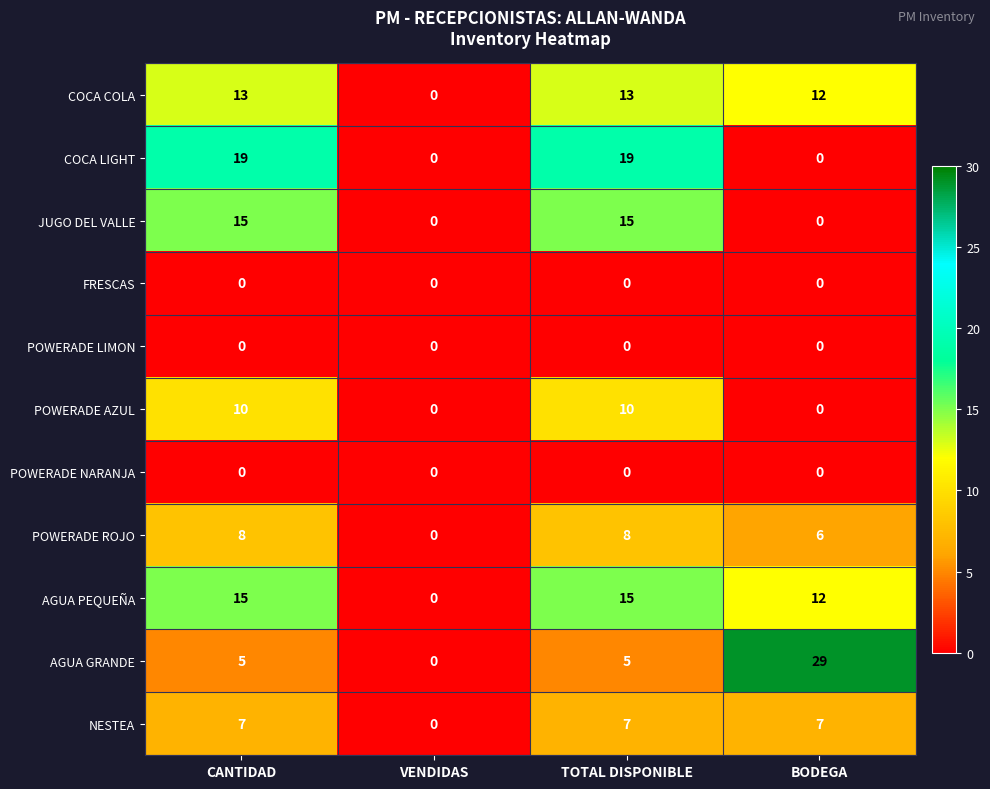

Which series has the largest total across all categories?

AGUA PEQUEÑA